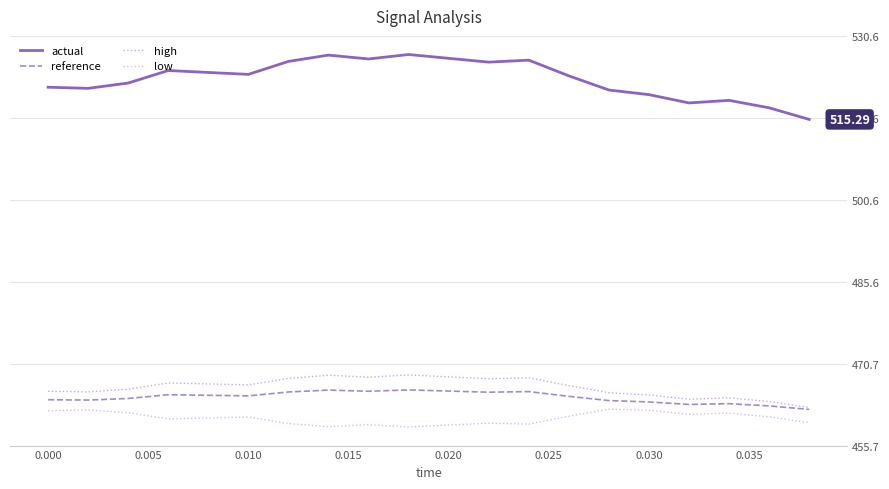

True or false: high and low intersect in this chart.

False